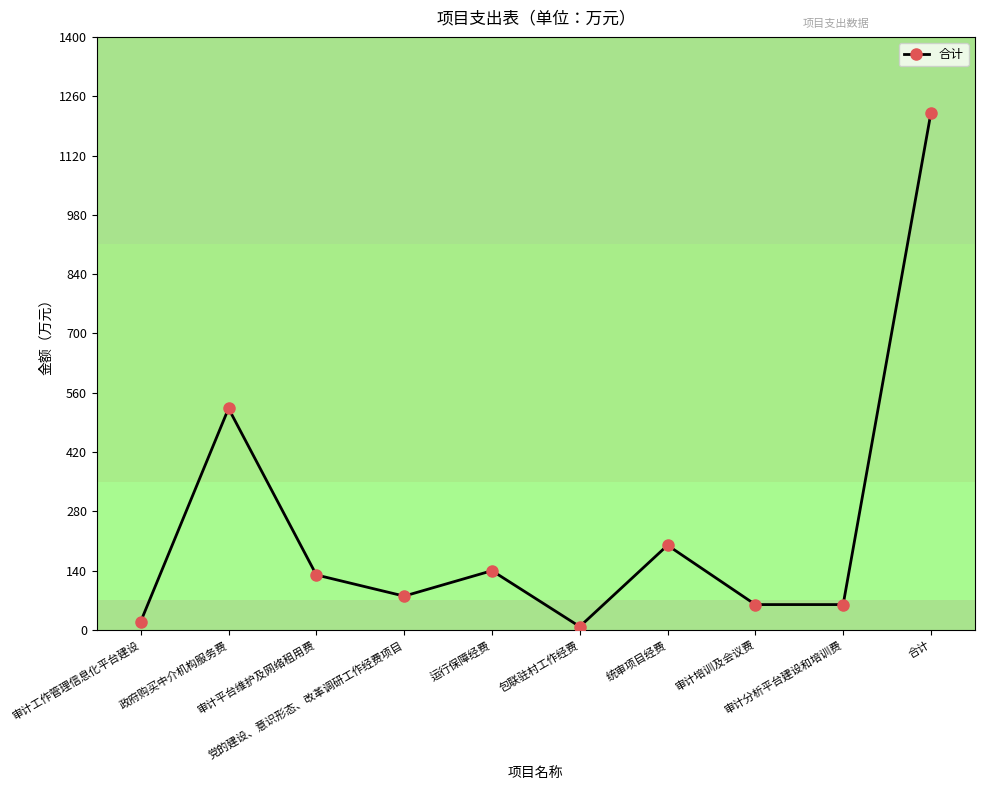

What is the greatest value displayed?

1221